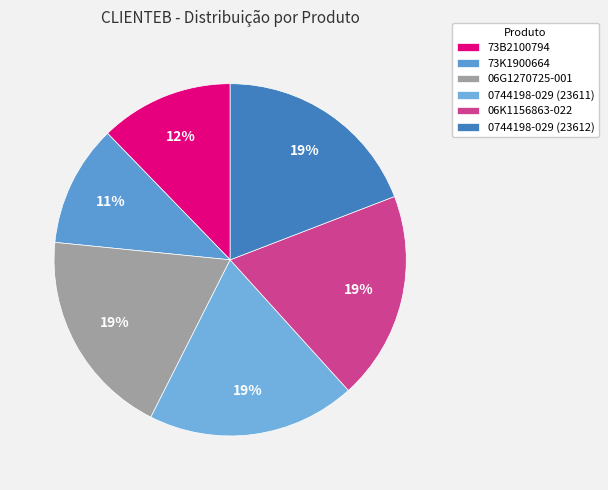

Rank the categories by value from lowest to highest.

73K1900664, 73B2100794, 06G1270725-001, 0744198-029 (23611), 06K1156863-022, 0744198-029 (23612)